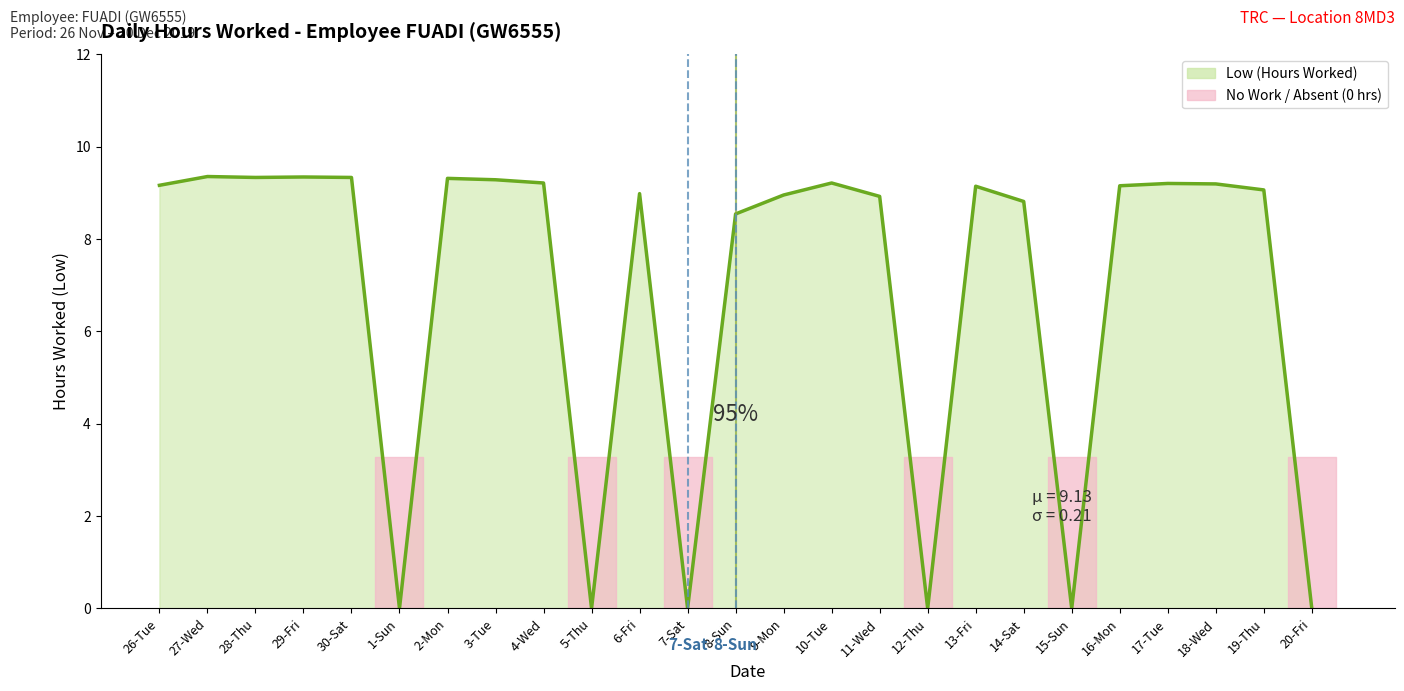

Which has a higher value, 20-Fri or 10-Tue?

10-Tue